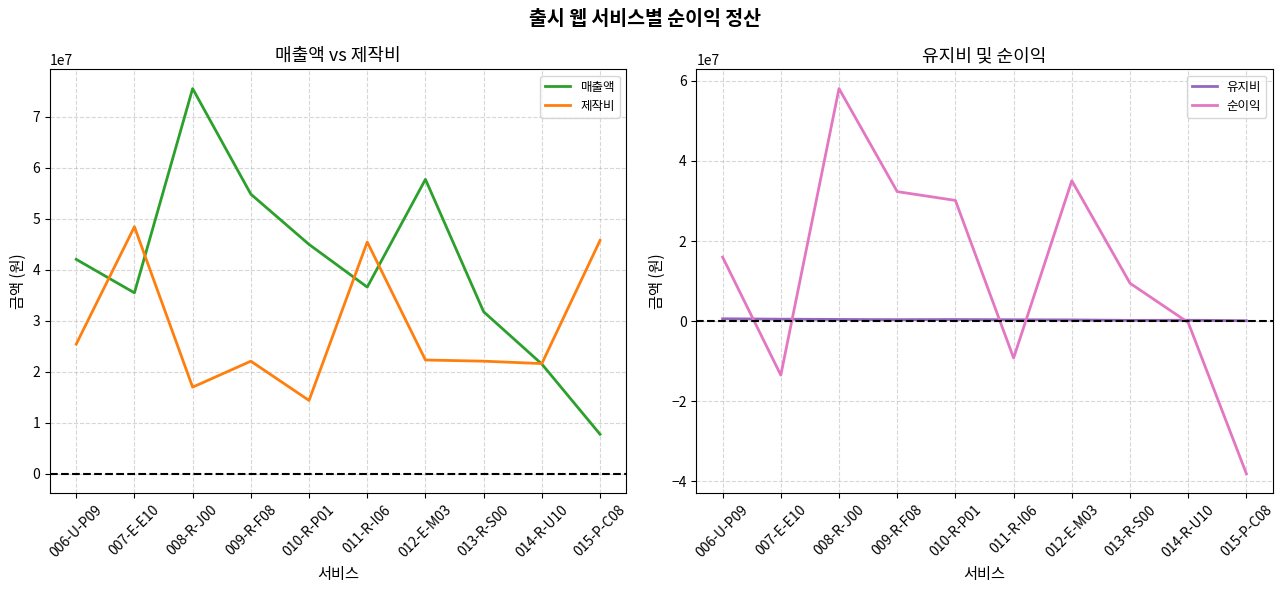

Which category has the lowest value in the 유지비 series?

015-P-C08